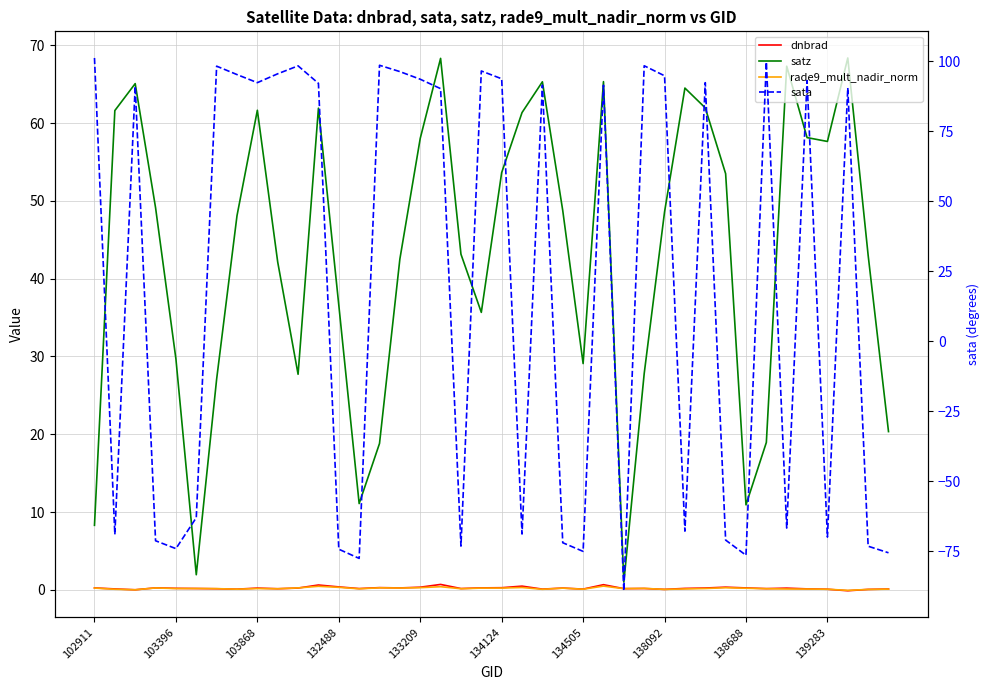

How many lines are shown in the chart?

4